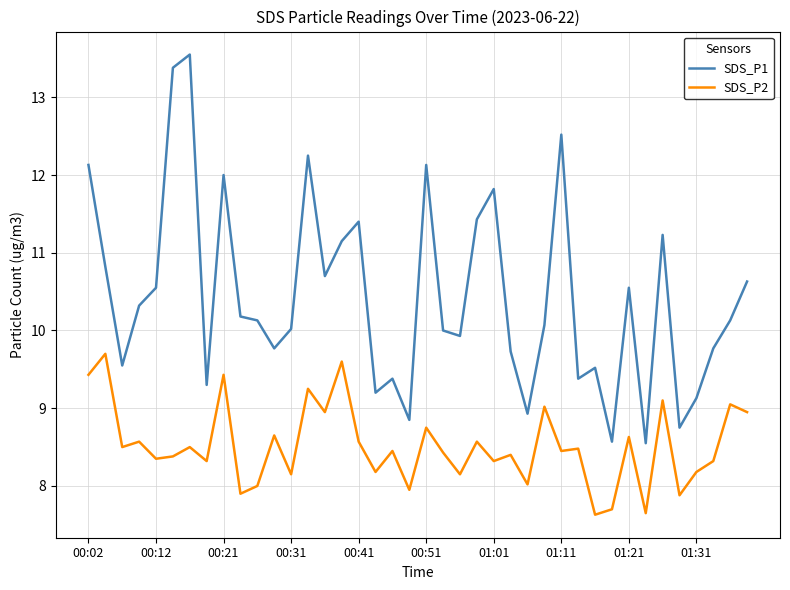

What is the maximum value for SDS_P2?

9.7